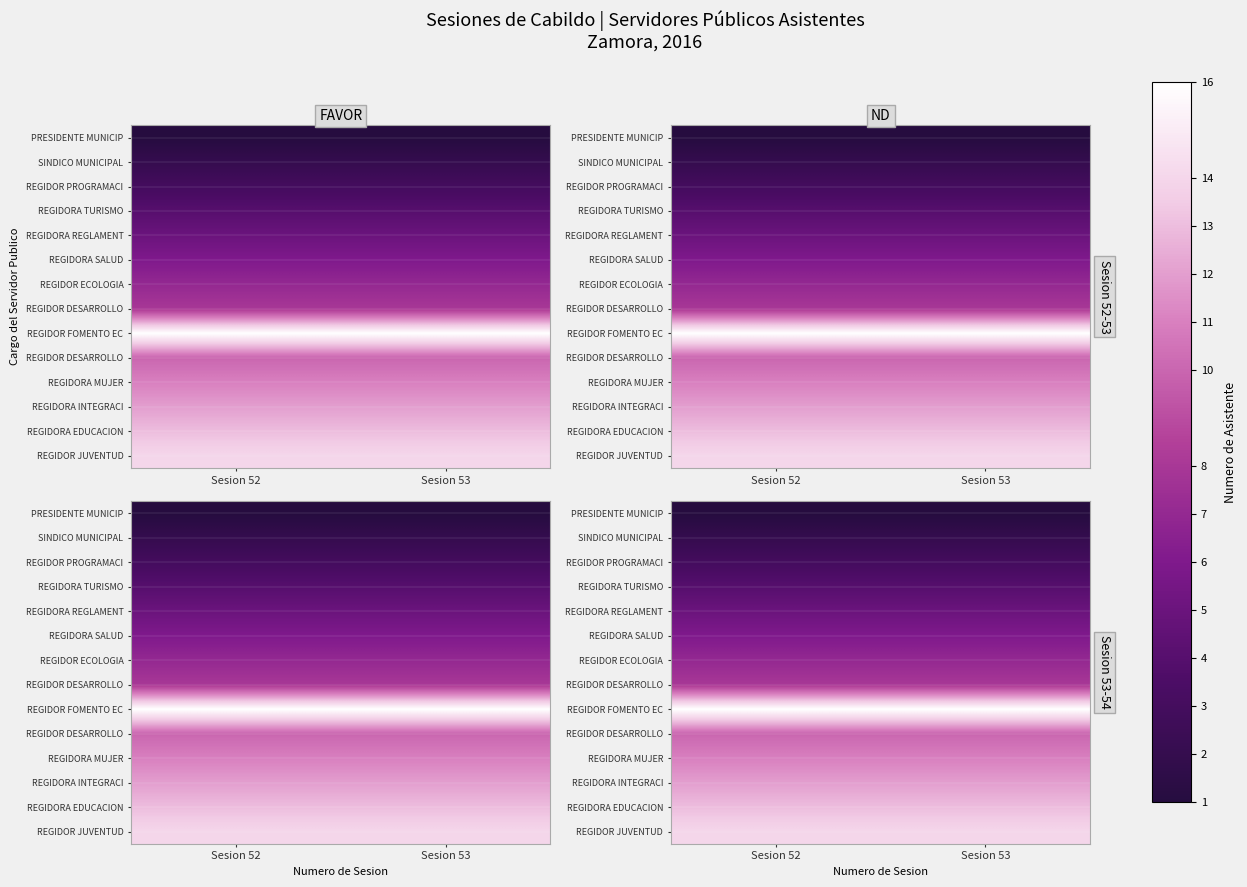

What is the total value across all series at Sesion 53?

112